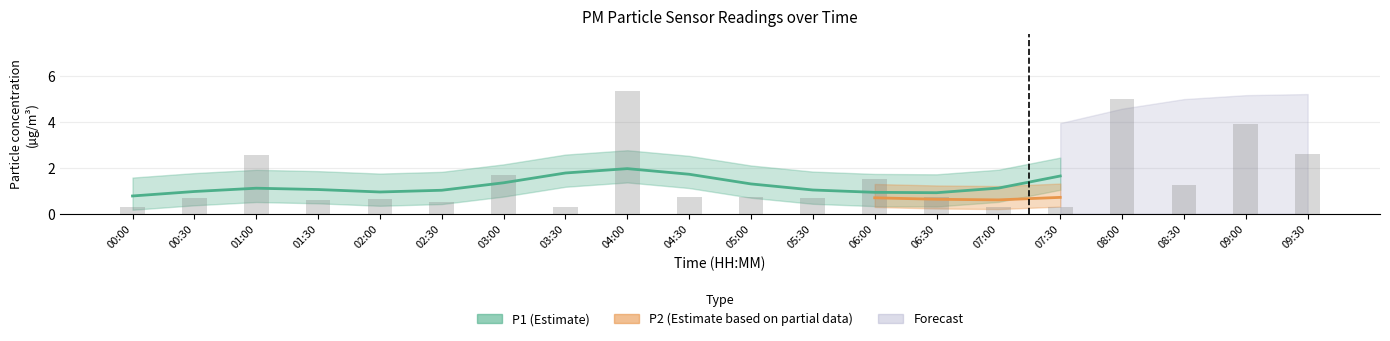

List the labels in order of value, smallest first.

00:00, 03:30, 07:00, 07:30, 02:30, 01:30, 02:00, 00:30, 05:30, 04:30, 05:00, 06:30, 08:30, 06:00, 03:00, 01:00, 09:30, 09:00, 08:00, 04:00